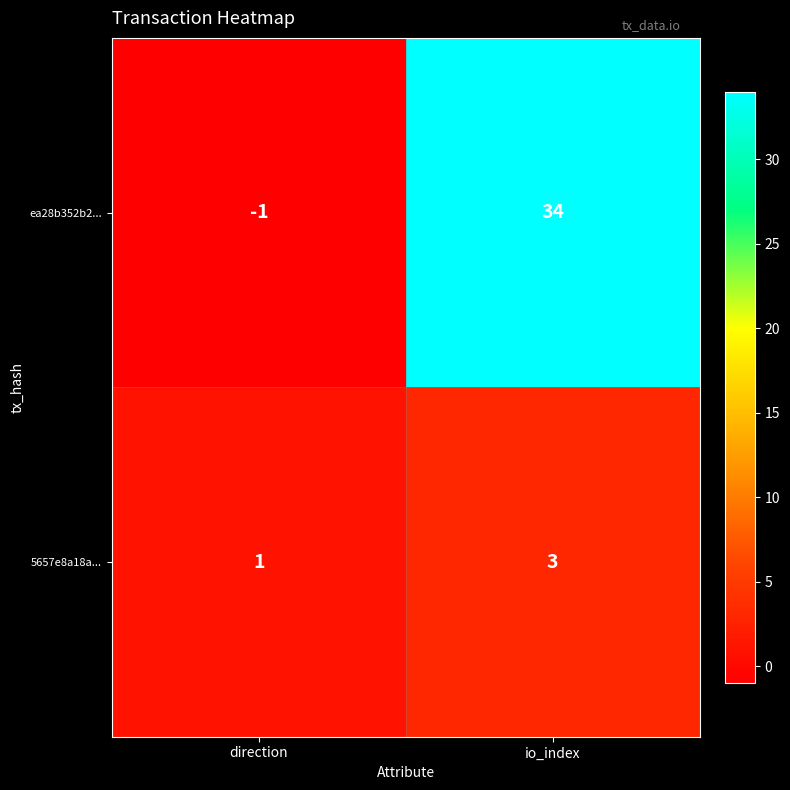

What is the sum of the 5657e8a18a... values at io_index and direction?

4